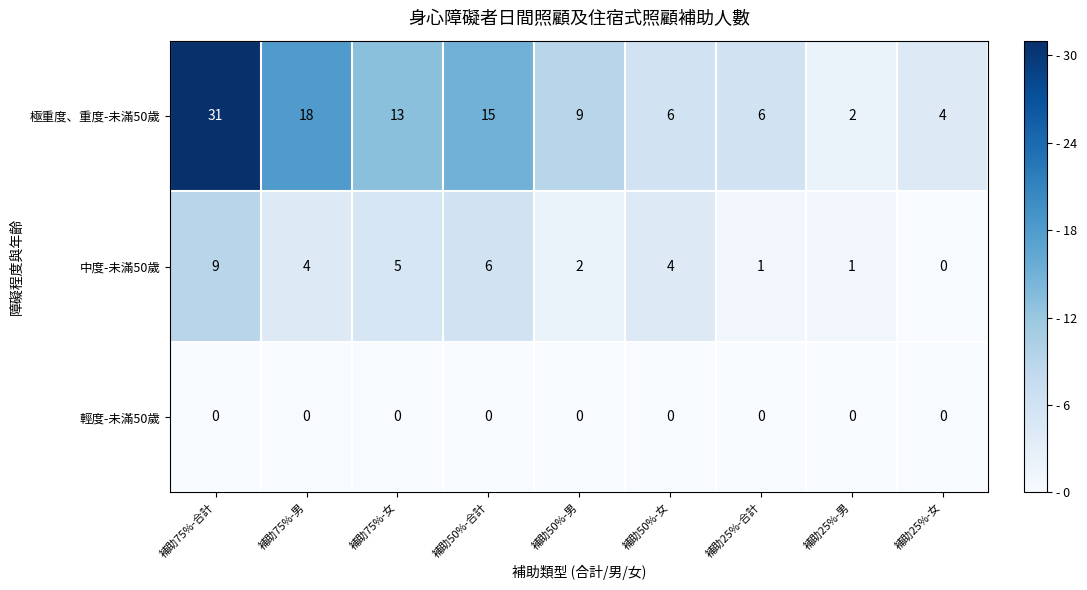

Reading left to right, what are all the values shown in this chart?

極重度、重度-未滿50歲: 31	18	13	15	9	6	6	2	4
中度-未滿50歲: 9	4	5	6	2	4	1	1	0
輕度-未滿50歲: 0	0	0	0	0	0	0	0	0